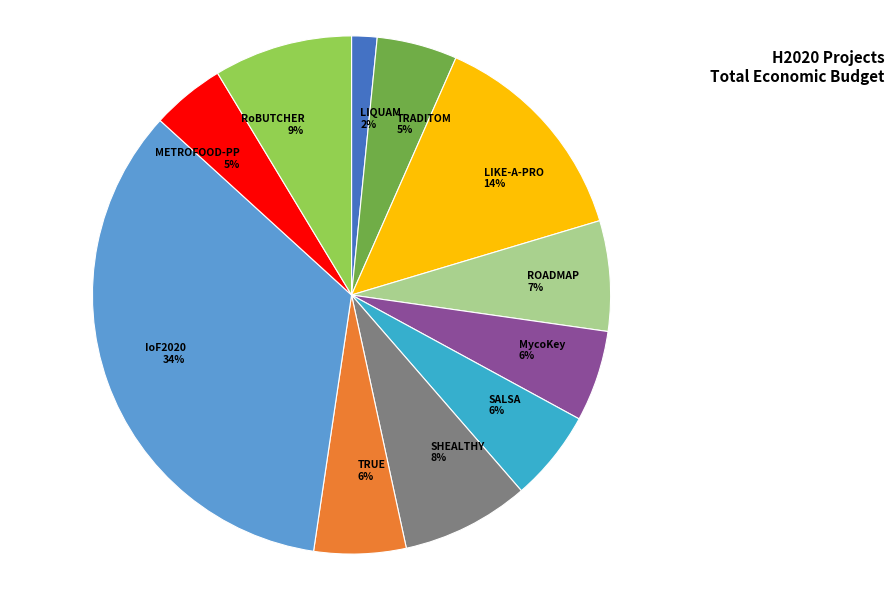

The SALSA slice represents 1% of the pie. True or false?

False